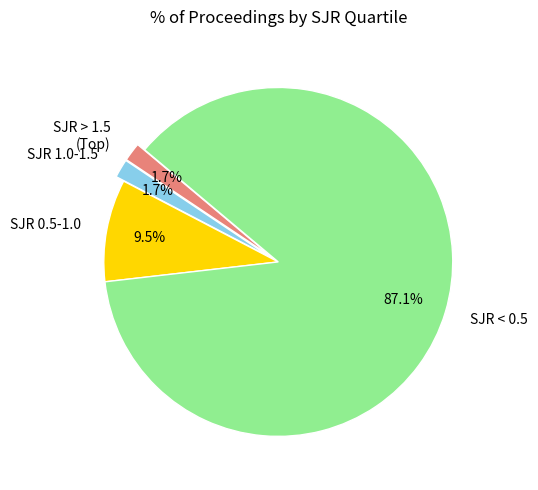

Which category has the biggest portion of the pie?

SJR < 0.5